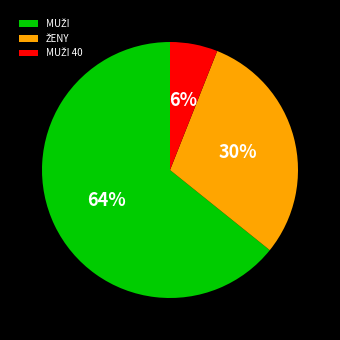

Is there a majority slice in this chart?

Yes